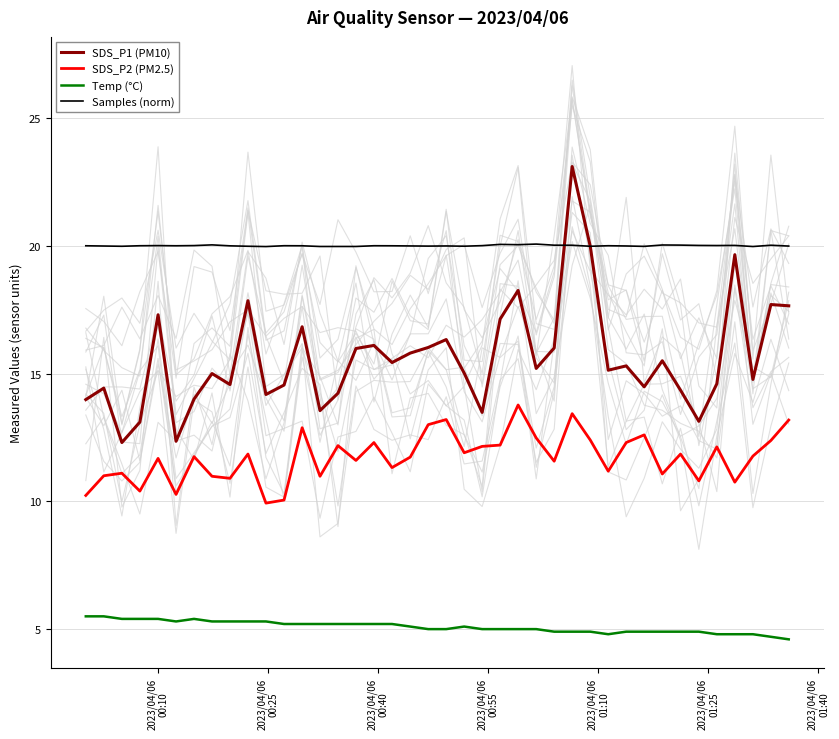

True or false: Samples (norm) and Temp (°C) intersect in this chart.

False